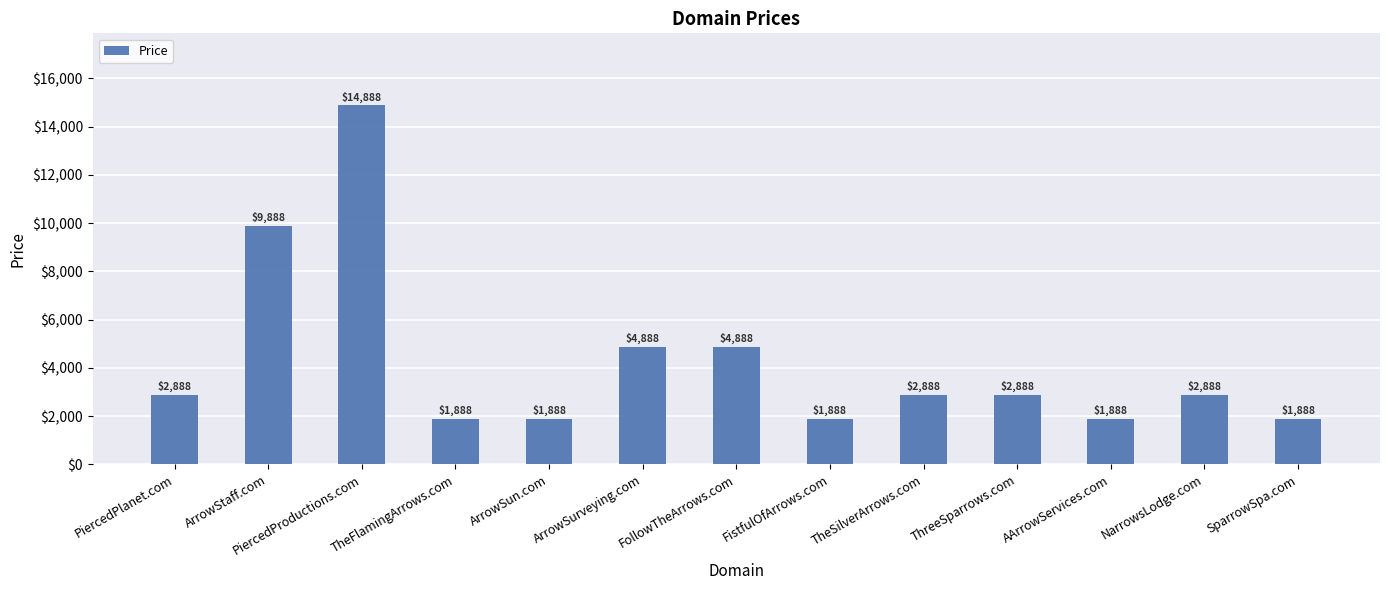

The chart shows a value of 14888 at PiercedProductions.com. True or false?

True